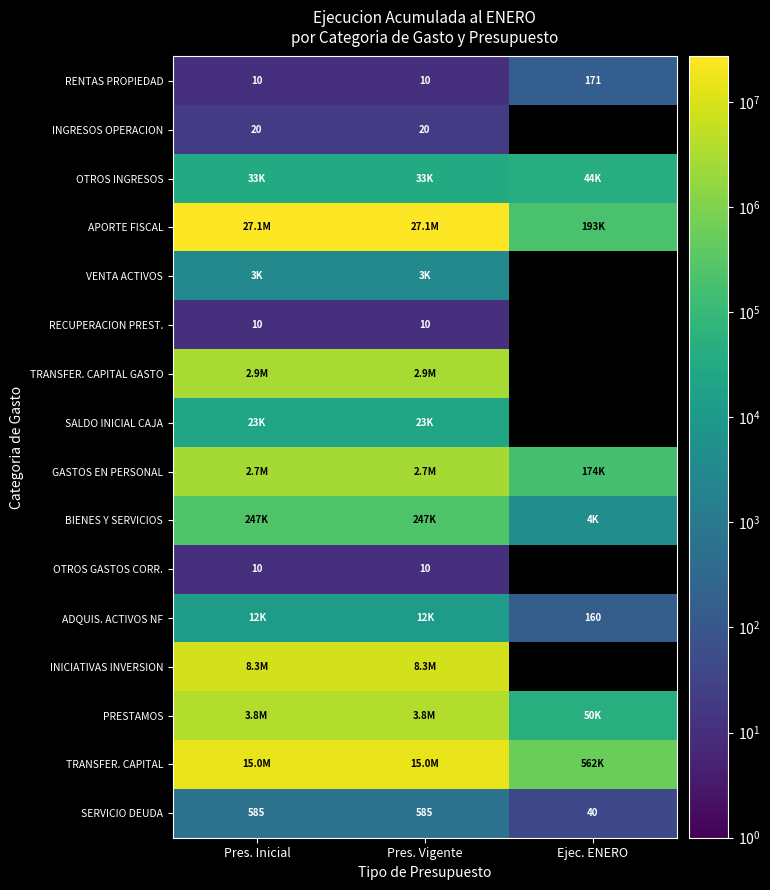

What is the difference between the maximum and minimum values in the RENTAS PROPIEDAD series?

161